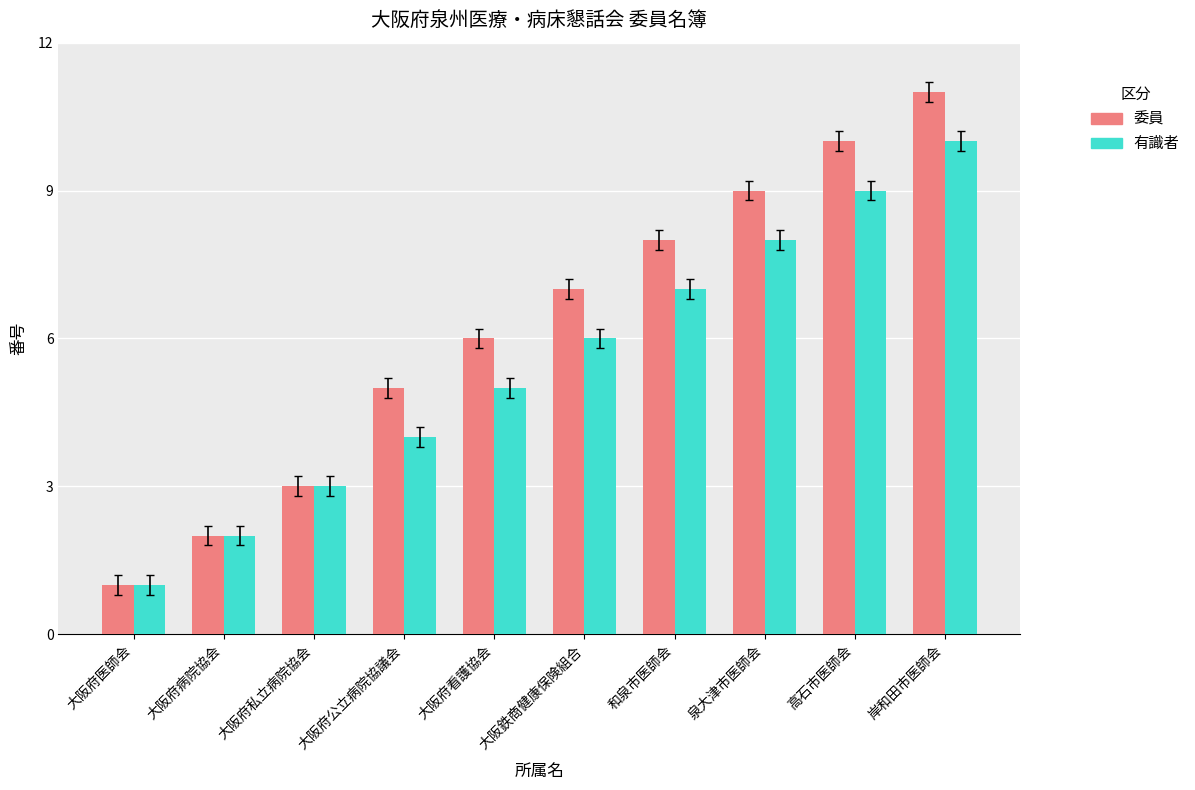

How many bars are there in each group?

2